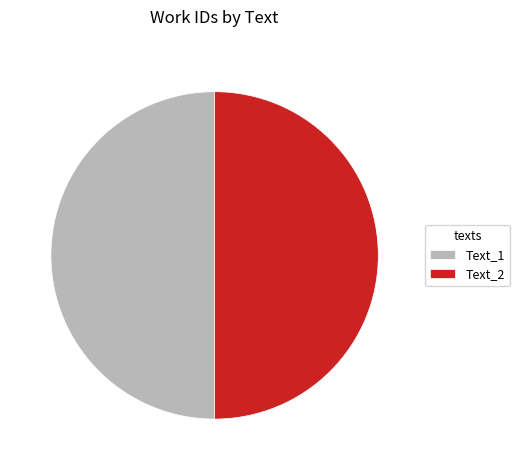

Is it true that Text_2 is 50% of the pie?

True